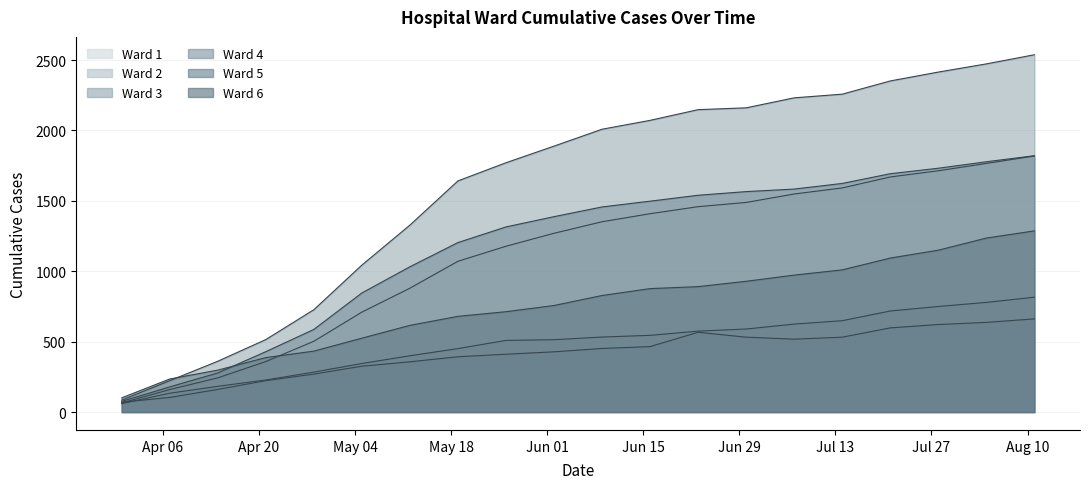

Between 2020-05-19 and 2020-08-04, which series saw the biggest shift?

Ward 4